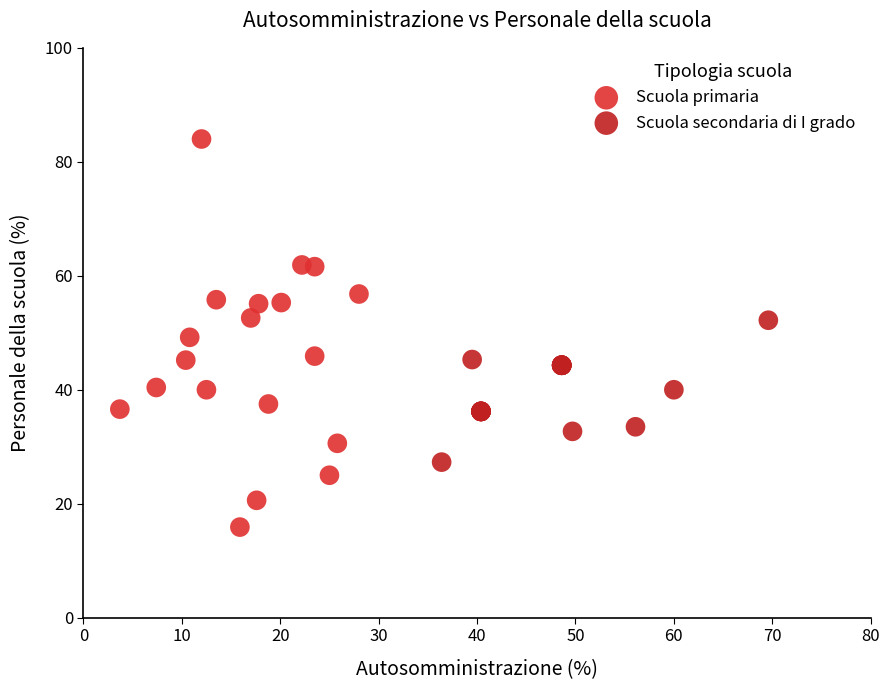

Which series contains the lowest Y value?

Scuola primaria